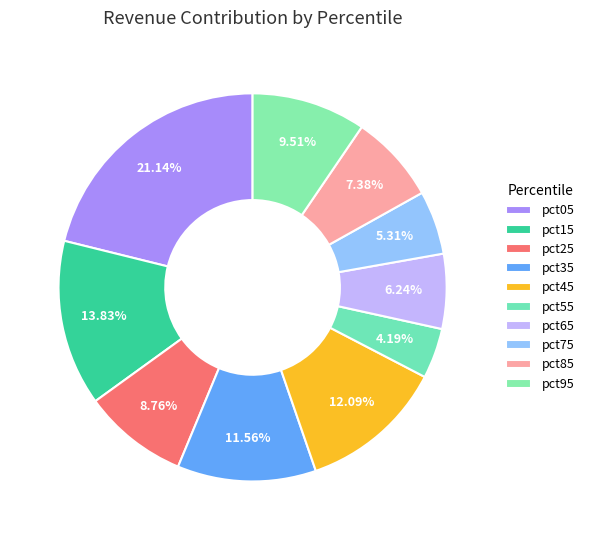

Does pct45 account for over 50% of the chart?

No